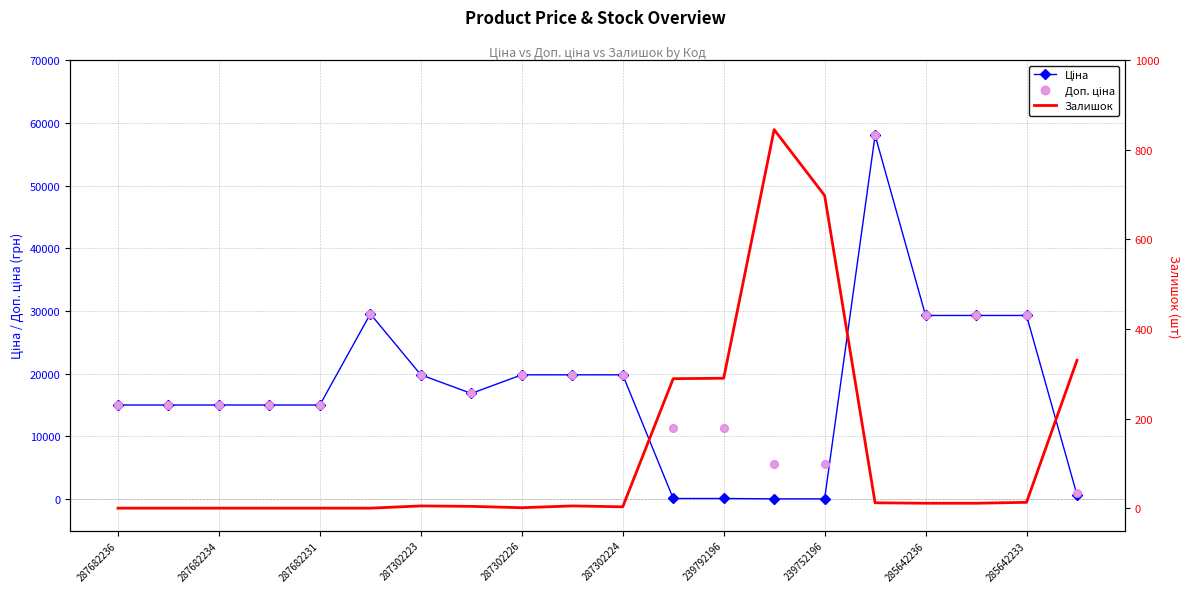

Which series has the largest Y range (max minus min)?

Ціна